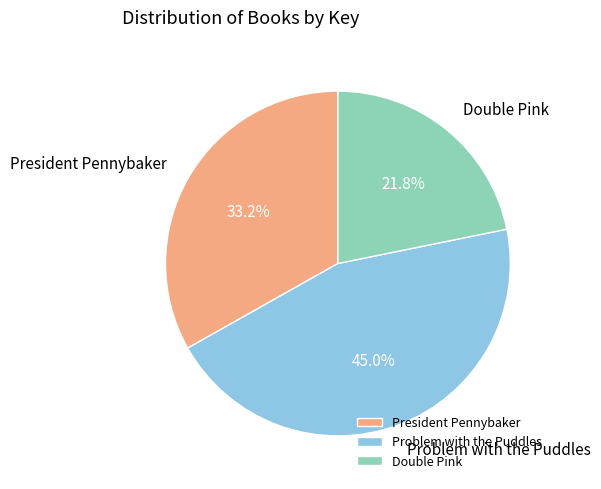

Rank the categories by value from lowest to highest.

Double Pink, President Pennybaker, Problem with the Puddles